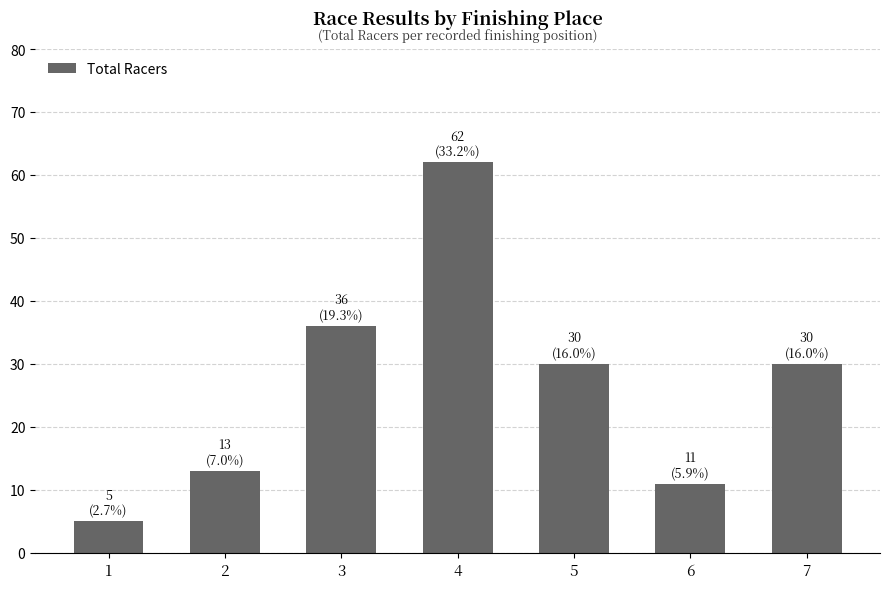

Where does the data first go above 30?

3